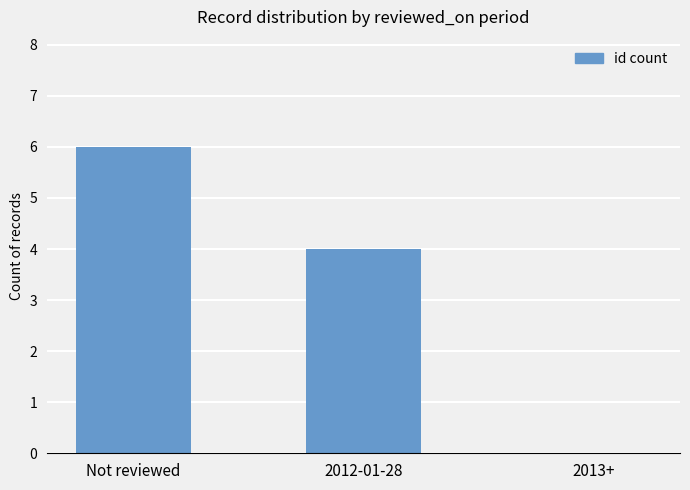

Are the bars horizontal?

No